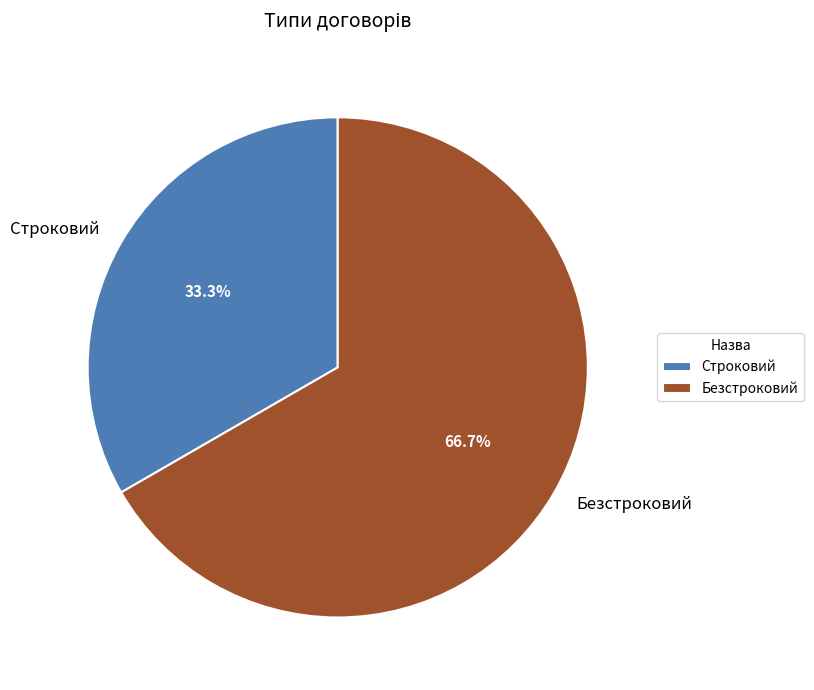

Which category has the biggest portion of the pie?

Безстроковий